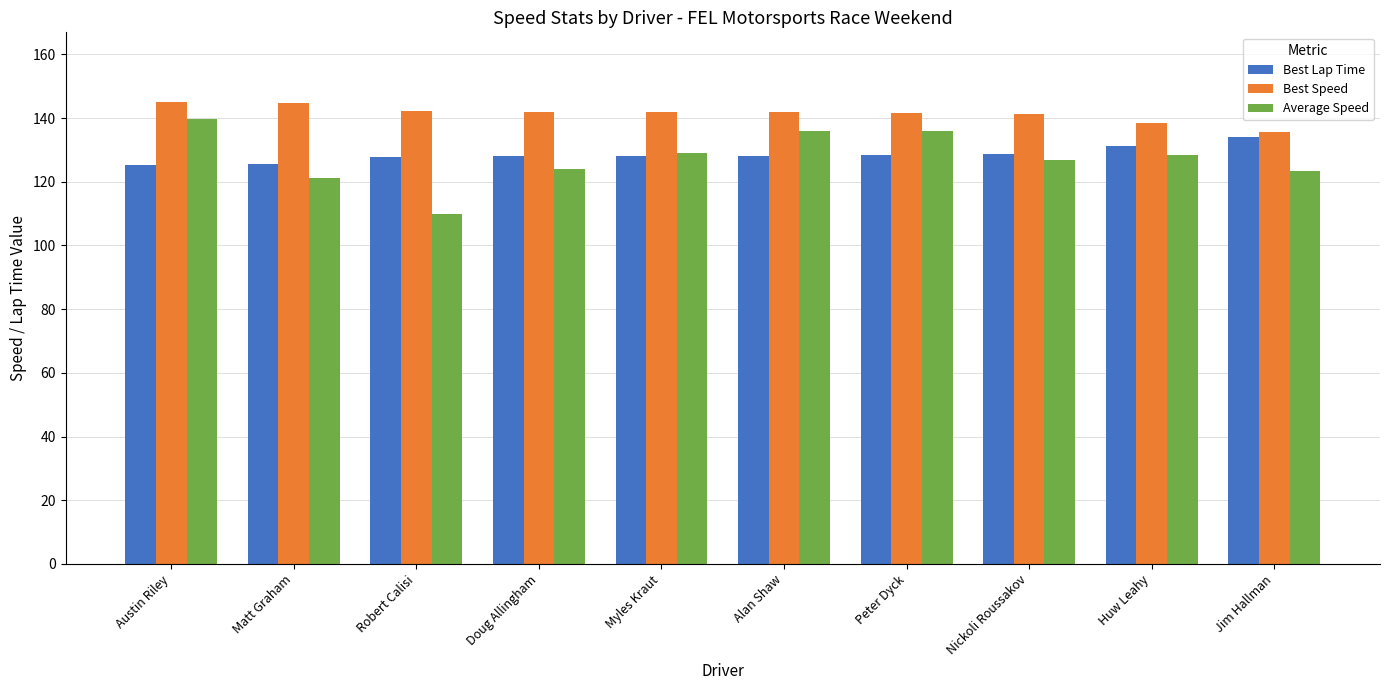

Is it true that Best Lap Time equals 128.1 at Myles Kraut?

True